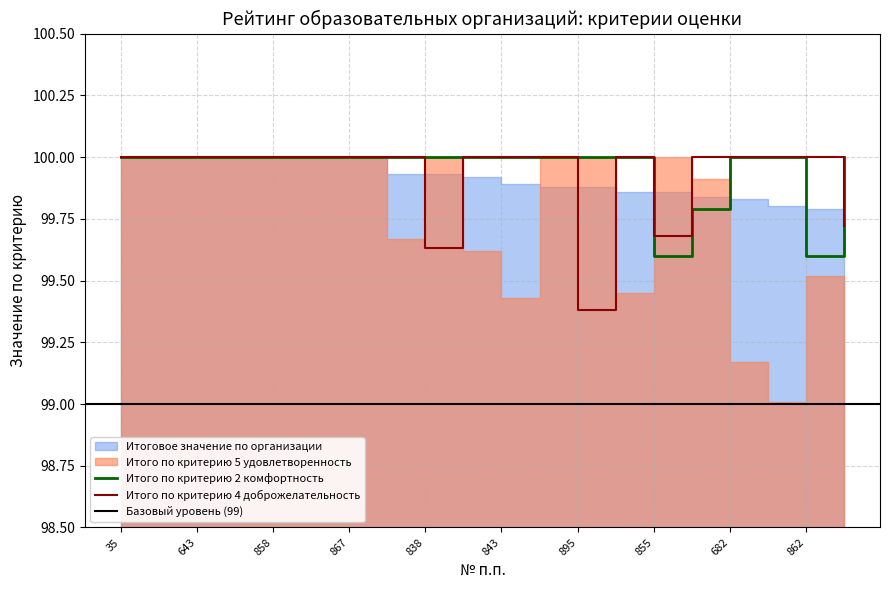

How many interior local peaks does the Итого по критерию 4 доброжелательность series have?

1